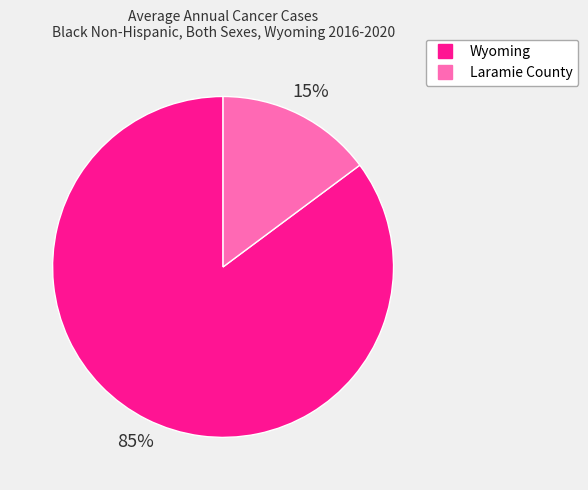

Do Wyoming and Laramie County together represent more than half of the pie?

Yes